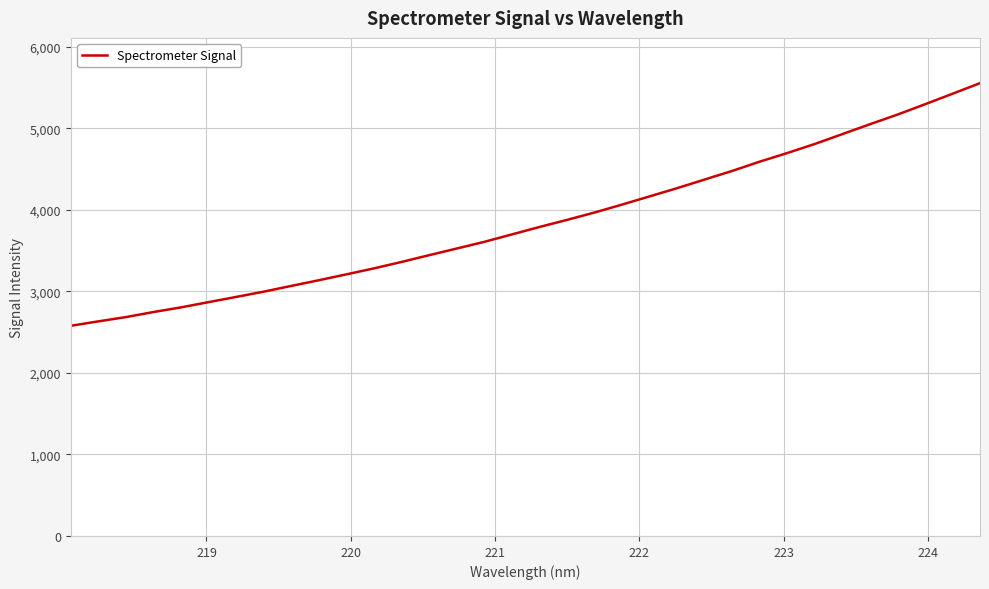

What is the difference between the maximum and minimum values?

2976.4